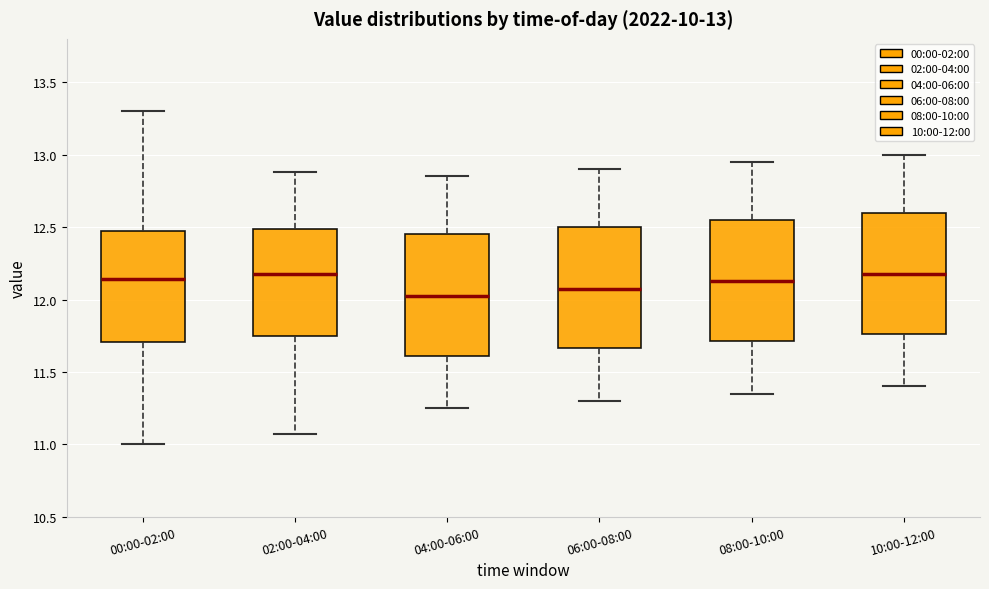

Which box has the lowest median line?

04:00-06:00